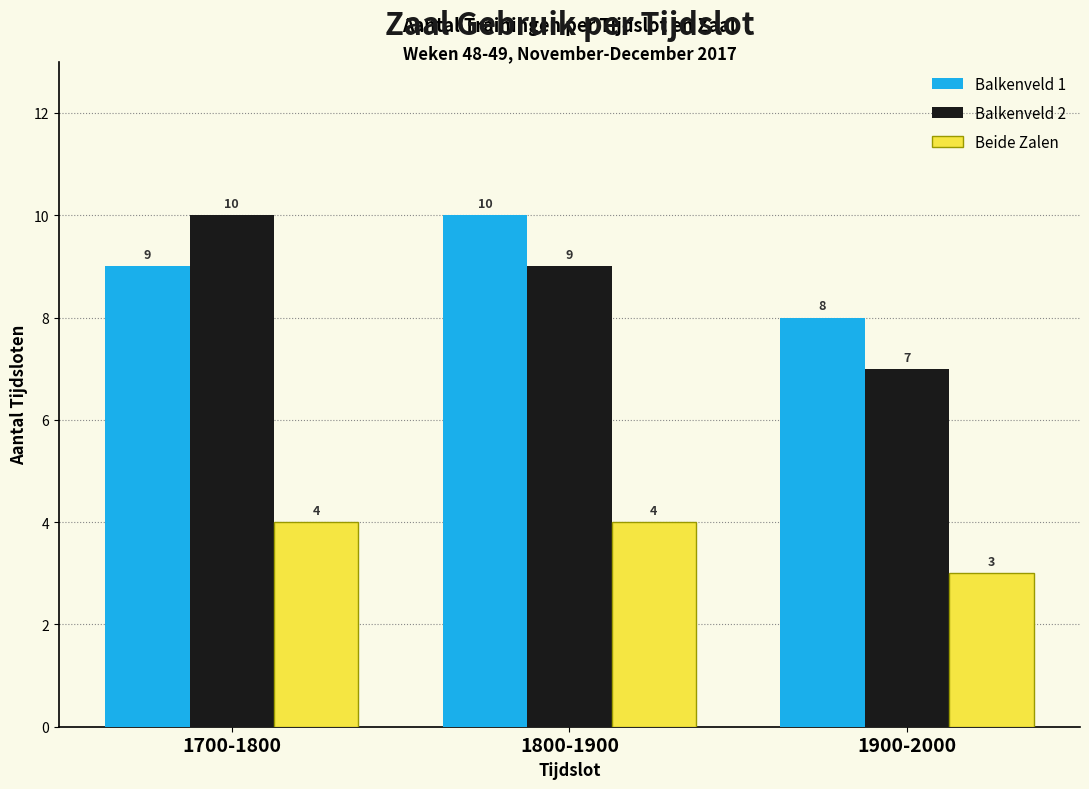

Are the bars horizontal?

No